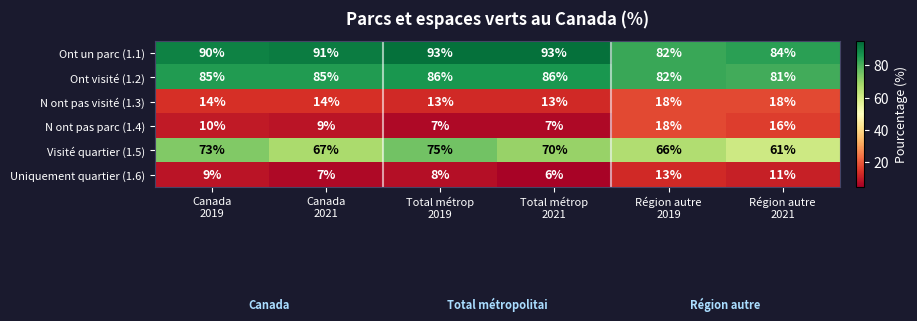

How many Ont visité (1.2) values are between 82 and 86?

5